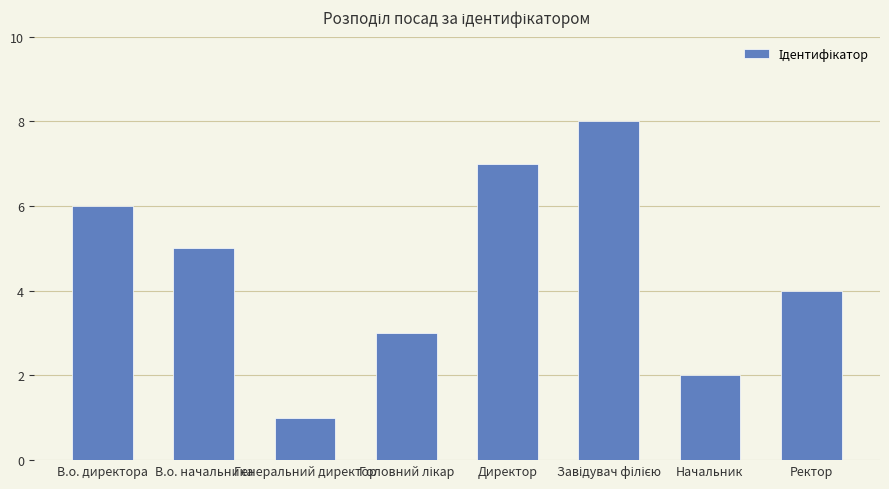

What is the approximate value at В.о. начальника?

5